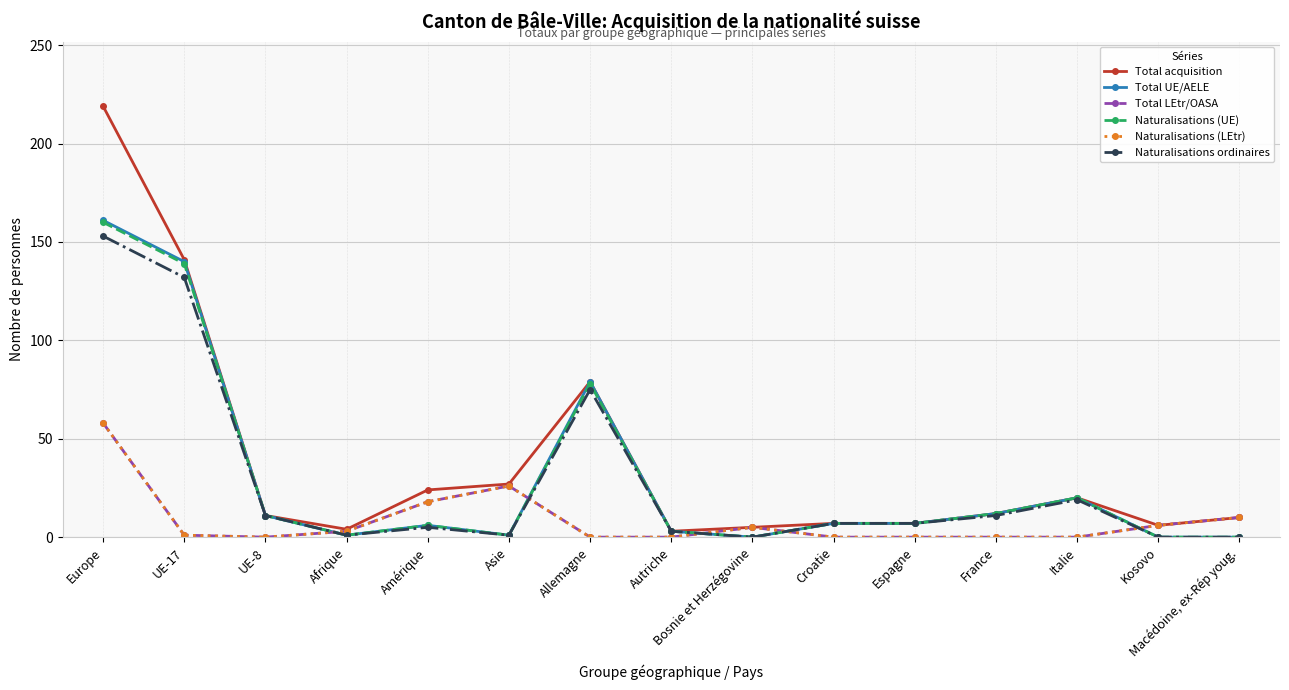

True or false: Naturalisations (LEtr) and Total UE/AELE intersect in this chart.

True